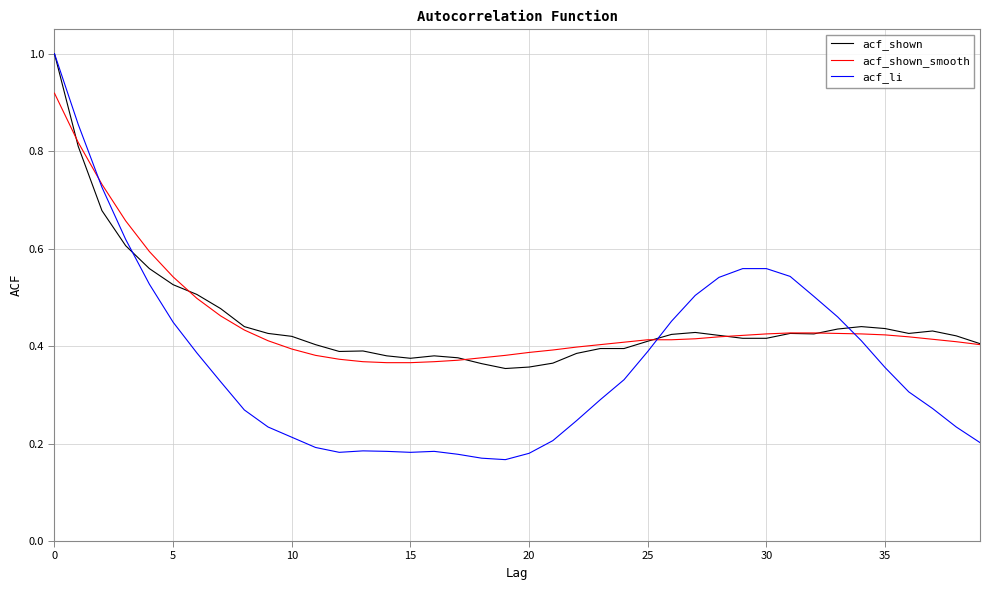

What is the label of the 29th point from the left?

28